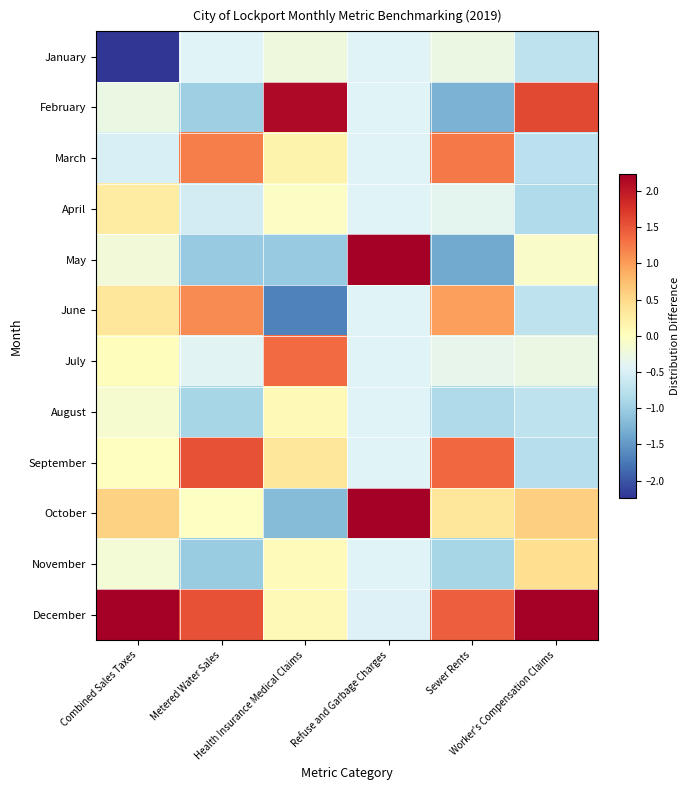

Which series has the widest spread of values?

May